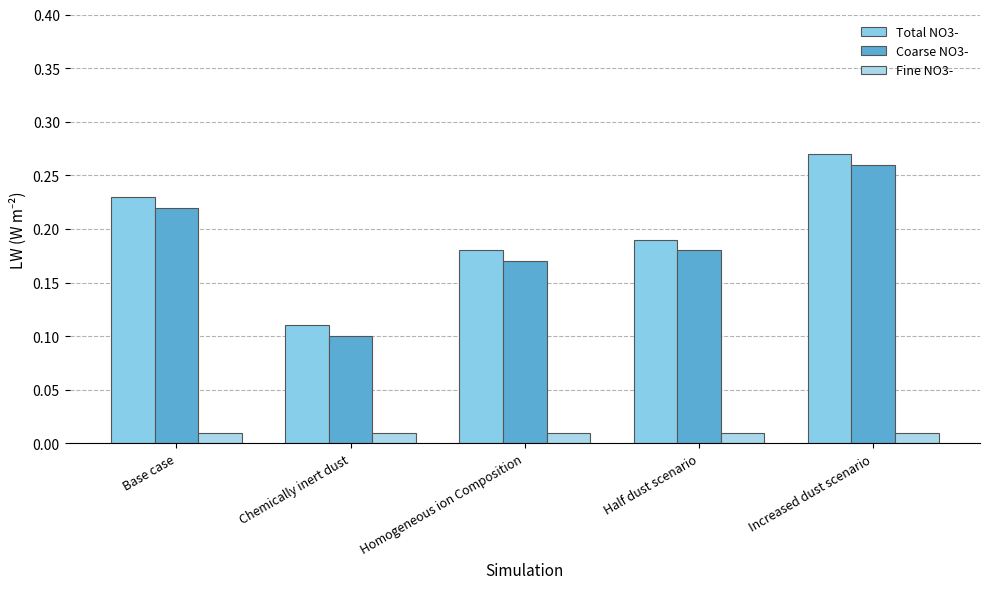

How many groups of bars are there?

5